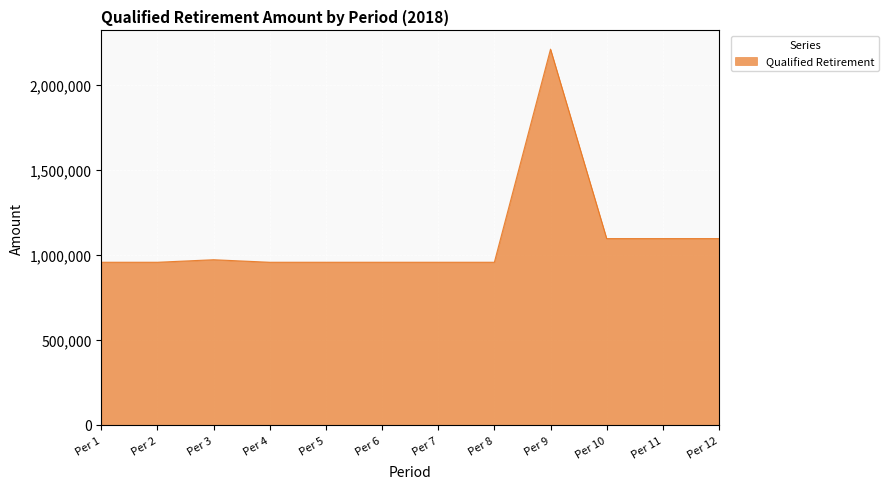

The value at Per 12 is 447773.3. True or false?

False